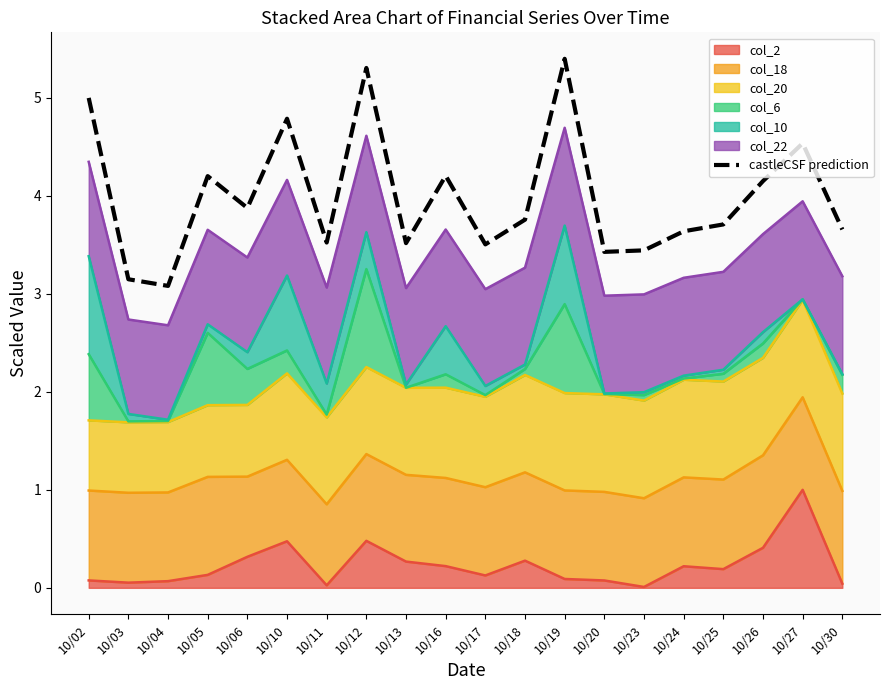

Is it true that the value at 10/24 is 3.6?

True